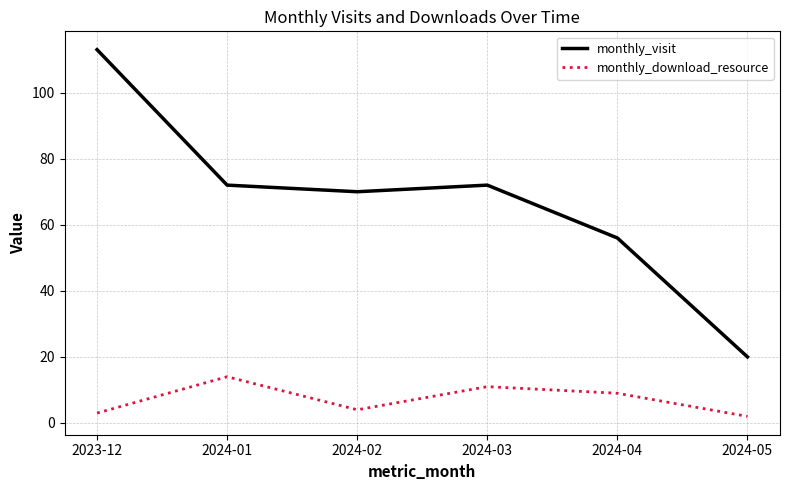

True or false: monthly_download_resource and monthly_visit intersect in this chart.

False